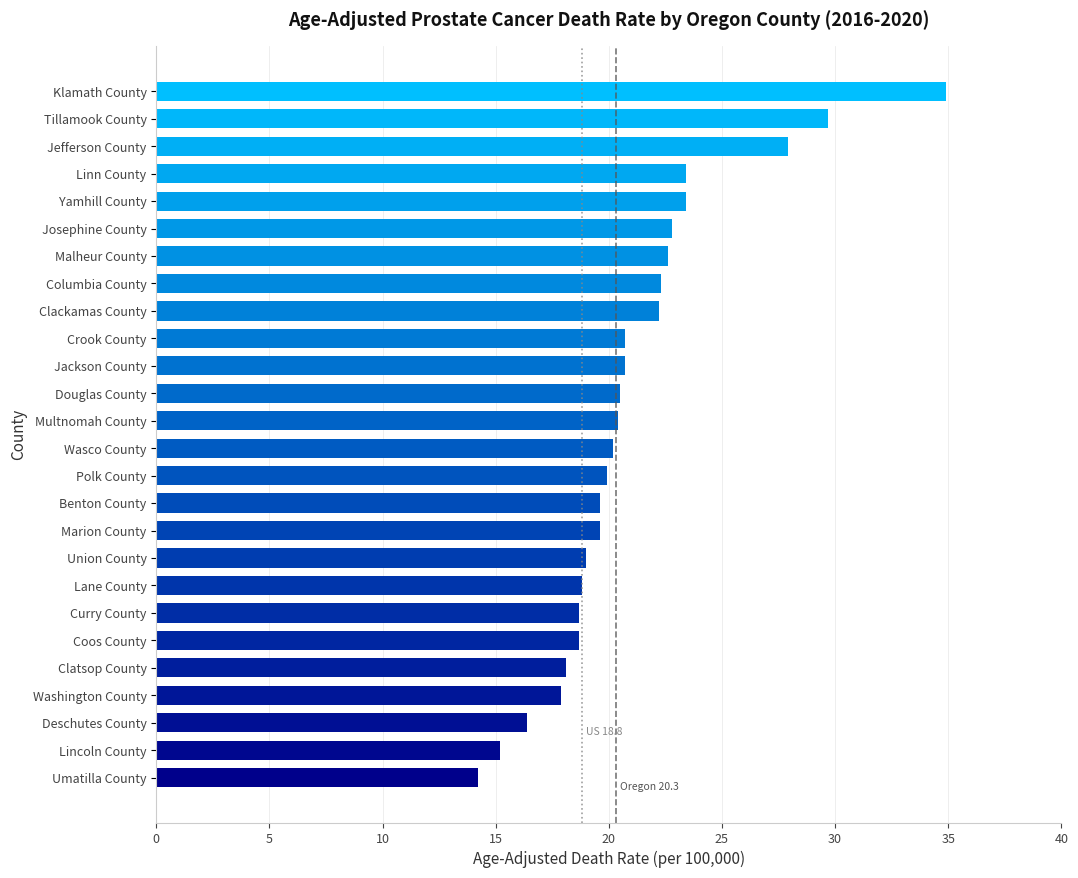

What value does the data have at Washington County?

17.9